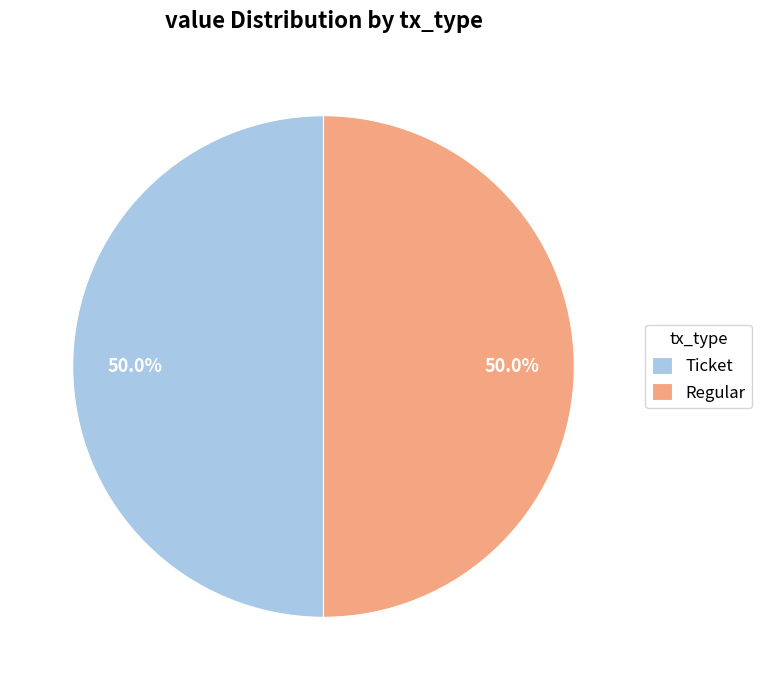

Approximately how many times larger is the value at Ticket compared to Regular?

1.0